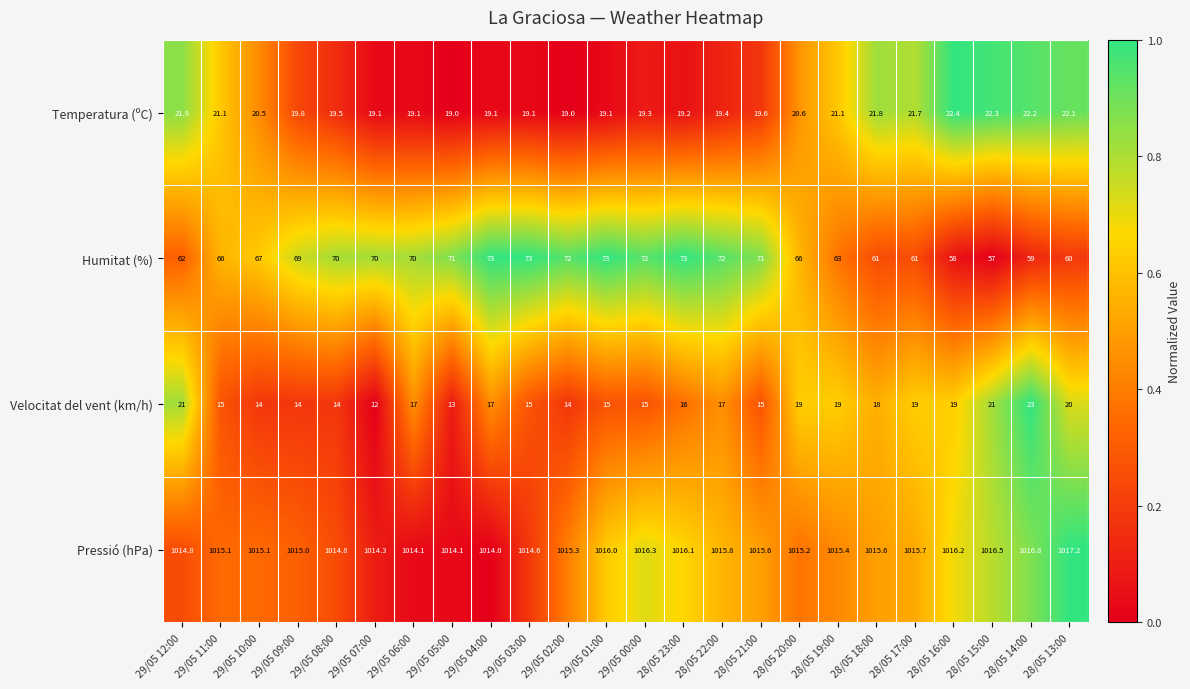

Which series has the largest total across all categories?

Pressió (hPa)